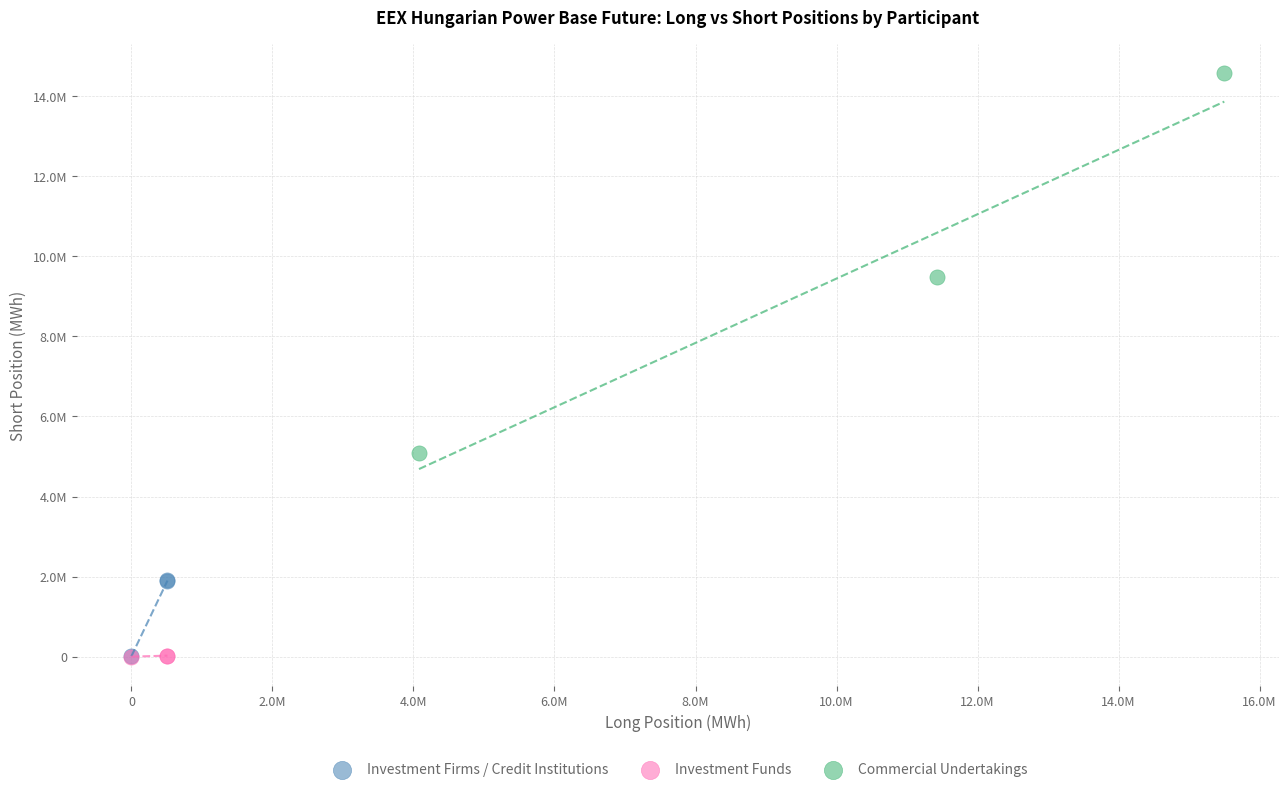

What are all the series names shown in the legend?

Investment Firms / Credit Institutions, Investment Funds, Commercial Undertakings